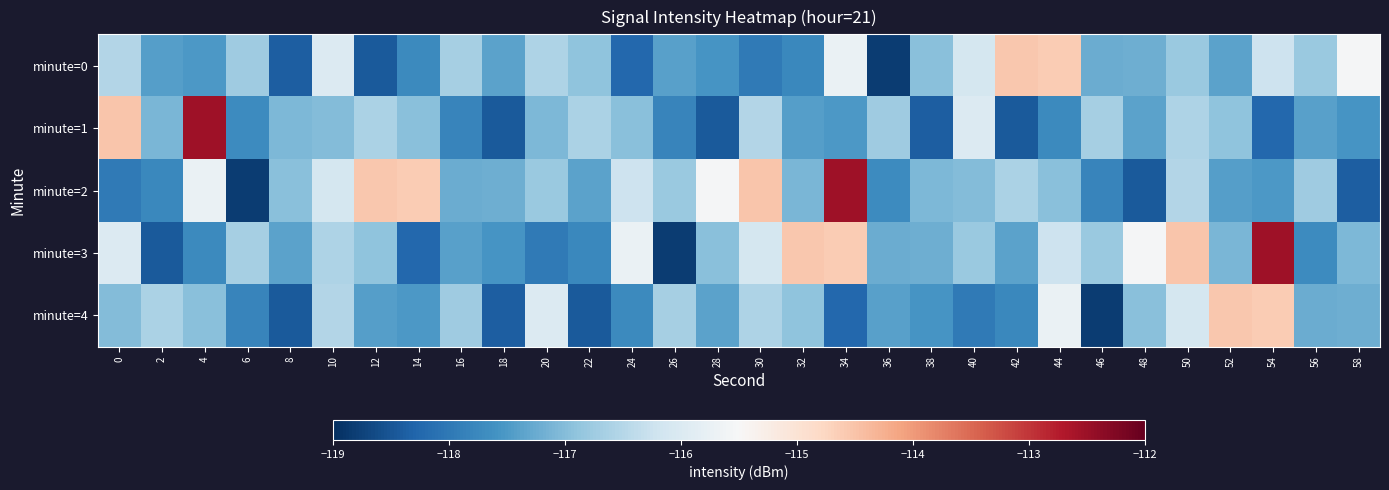

What is the total value across all series at 4?

-580.4